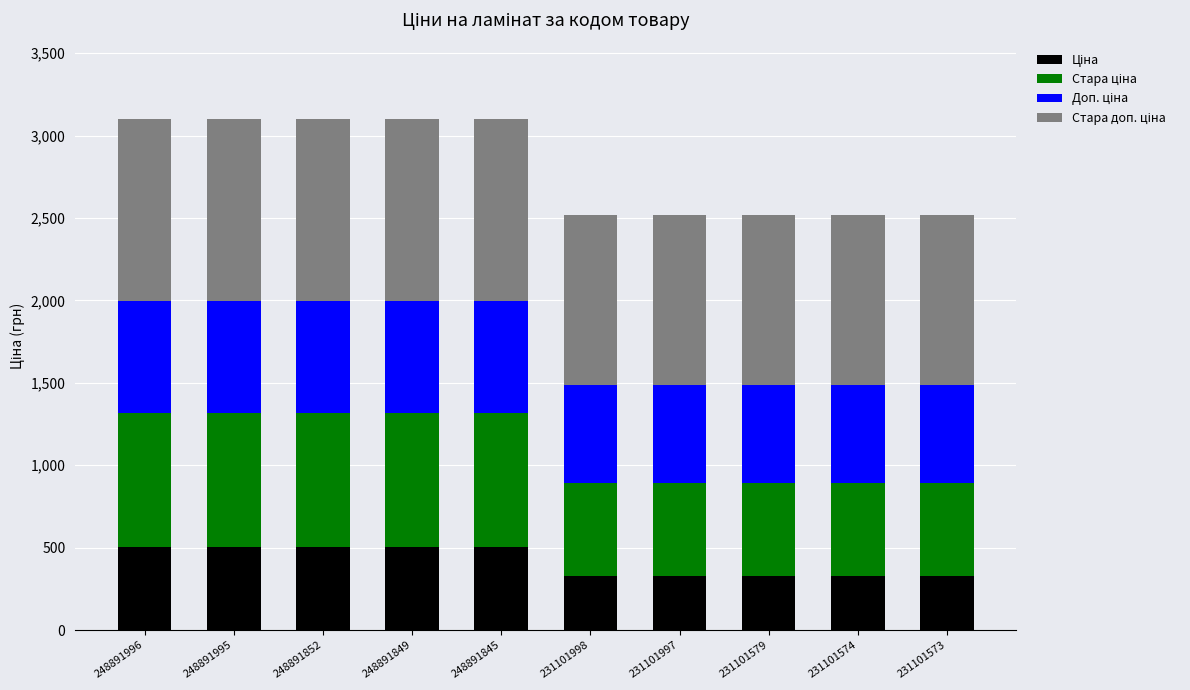

What is the total value across all series at 248891852?

3099.2